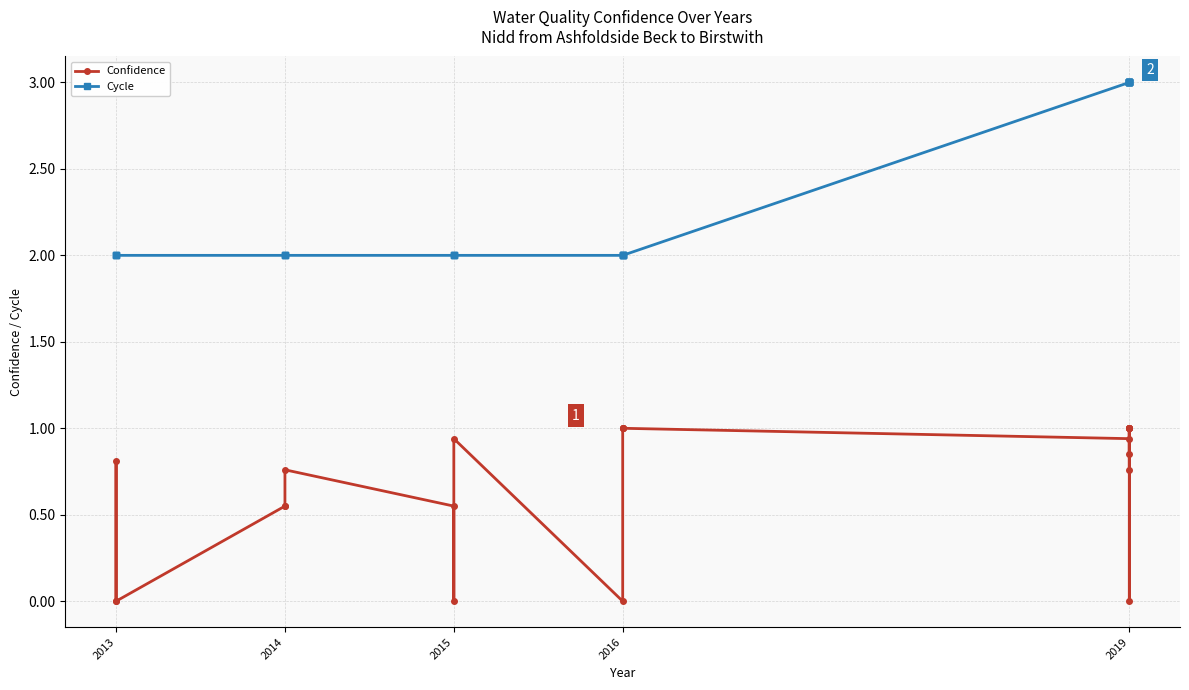

The Confidence series shows 0.8 at 2014. True or false?

True